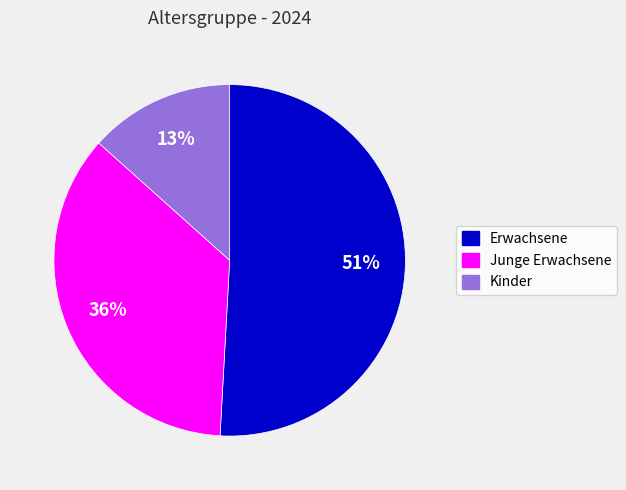

Approximately how many times larger is the value at Kinder compared to Erwachsene?

0.3